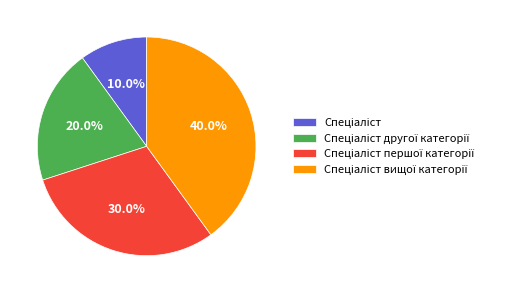

Is there a majority slice in this chart?

No